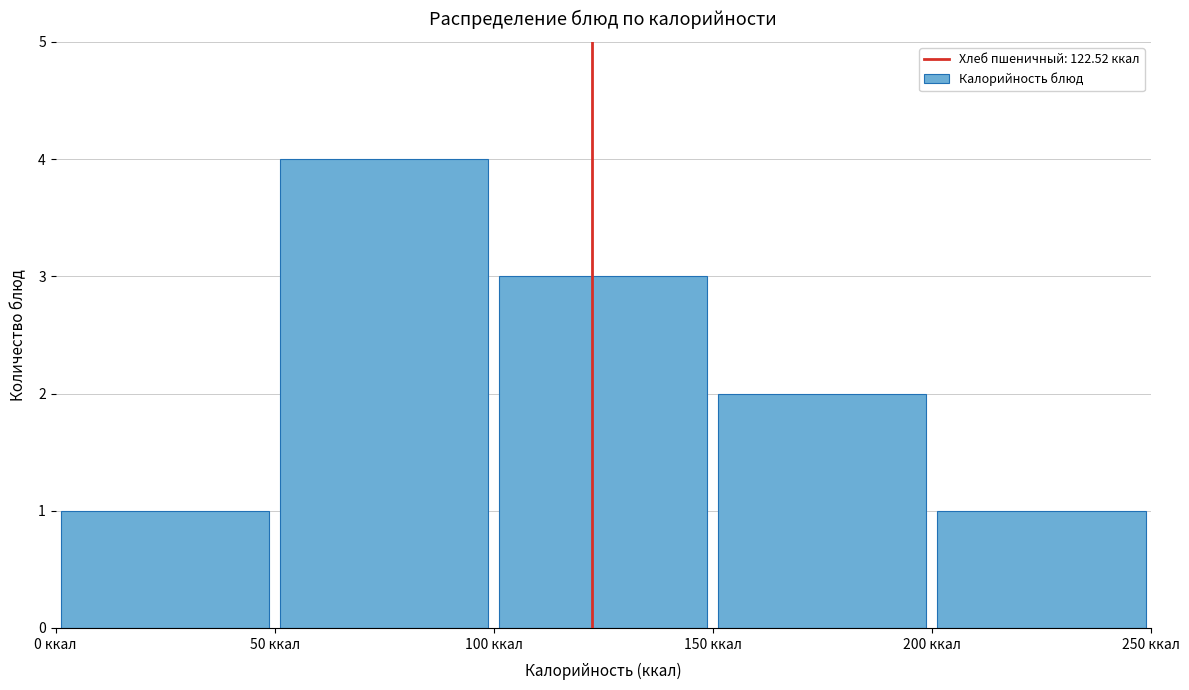

How tall is the bar that spans 150 to 200 on the x-axis? The values are not printed on the chart, so give them approximately, as read against the axis.

2